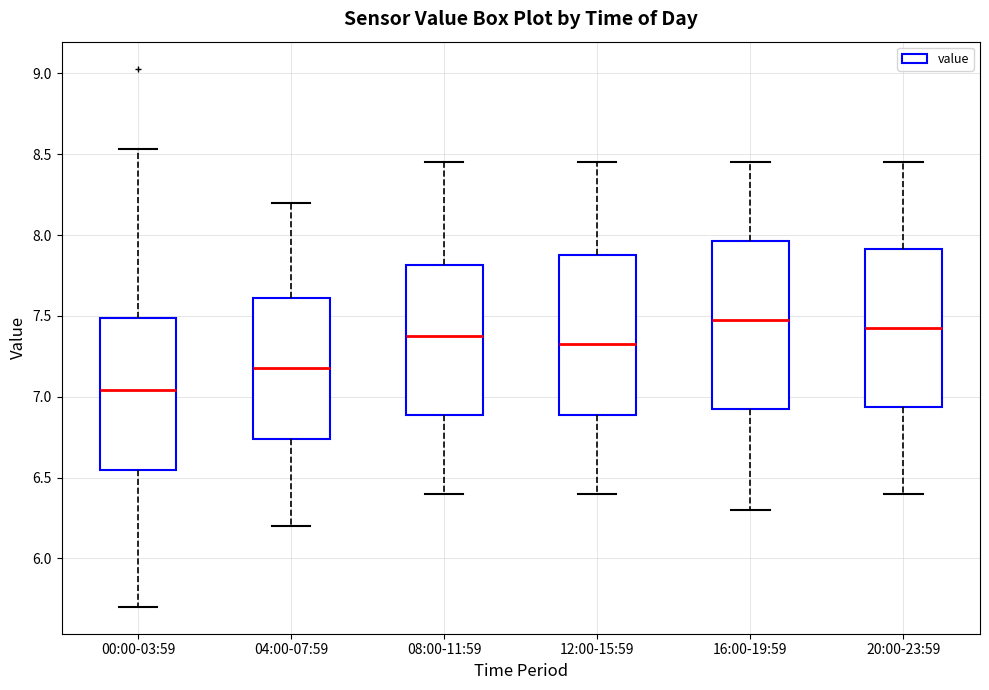

Which box has the lowest median line?

00:00-03:59